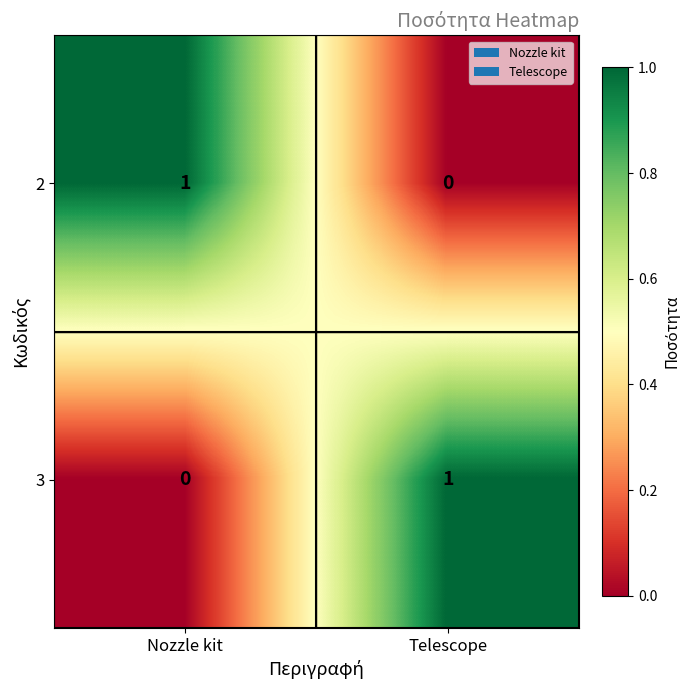

At how many categories does at least one series exceed 0?

2